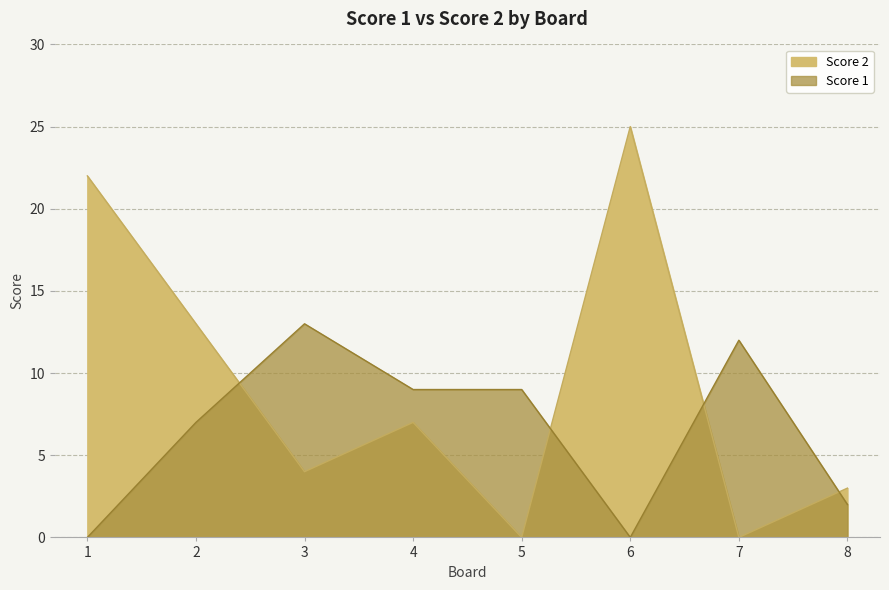

Which series has the largest total across all categories?

Score 2